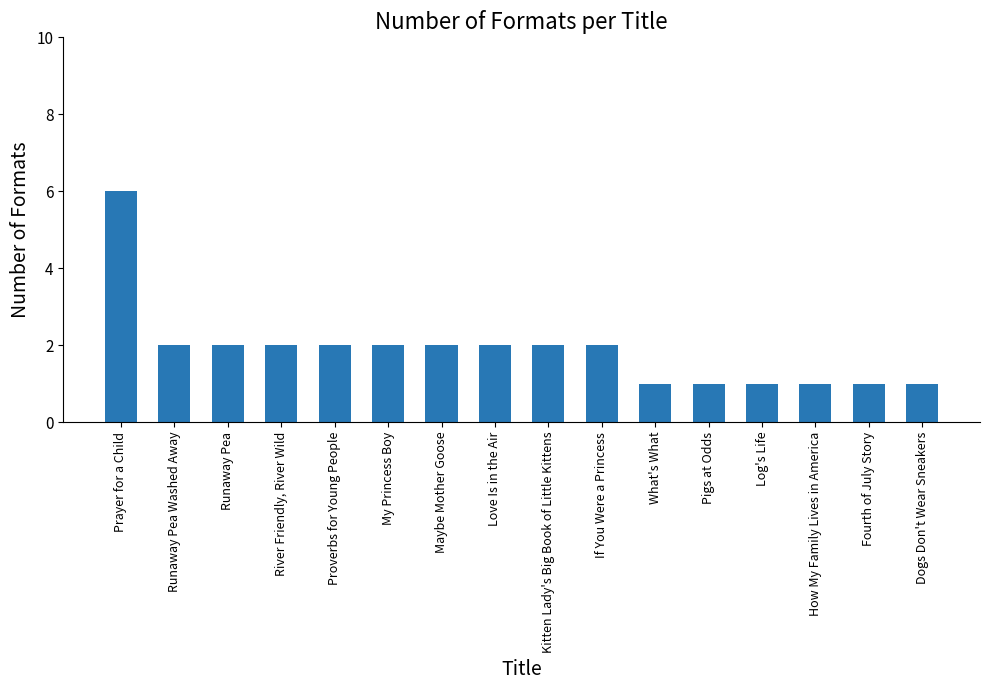

What is the label of the 15th bar from the left?

Fourth of July Story